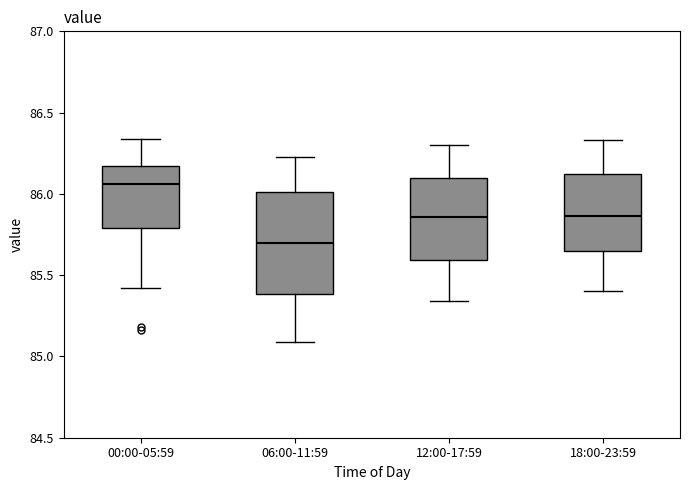

Where does the upper whisker of the box for 06:00-11:59 end on the y-axis? The values are not printed on the chart, so give them approximately, as read against the axis.

86.25